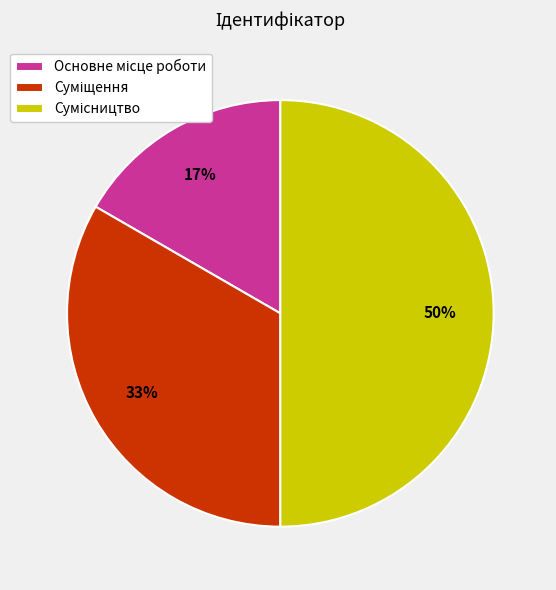

Count the number of slices in the pie.

3